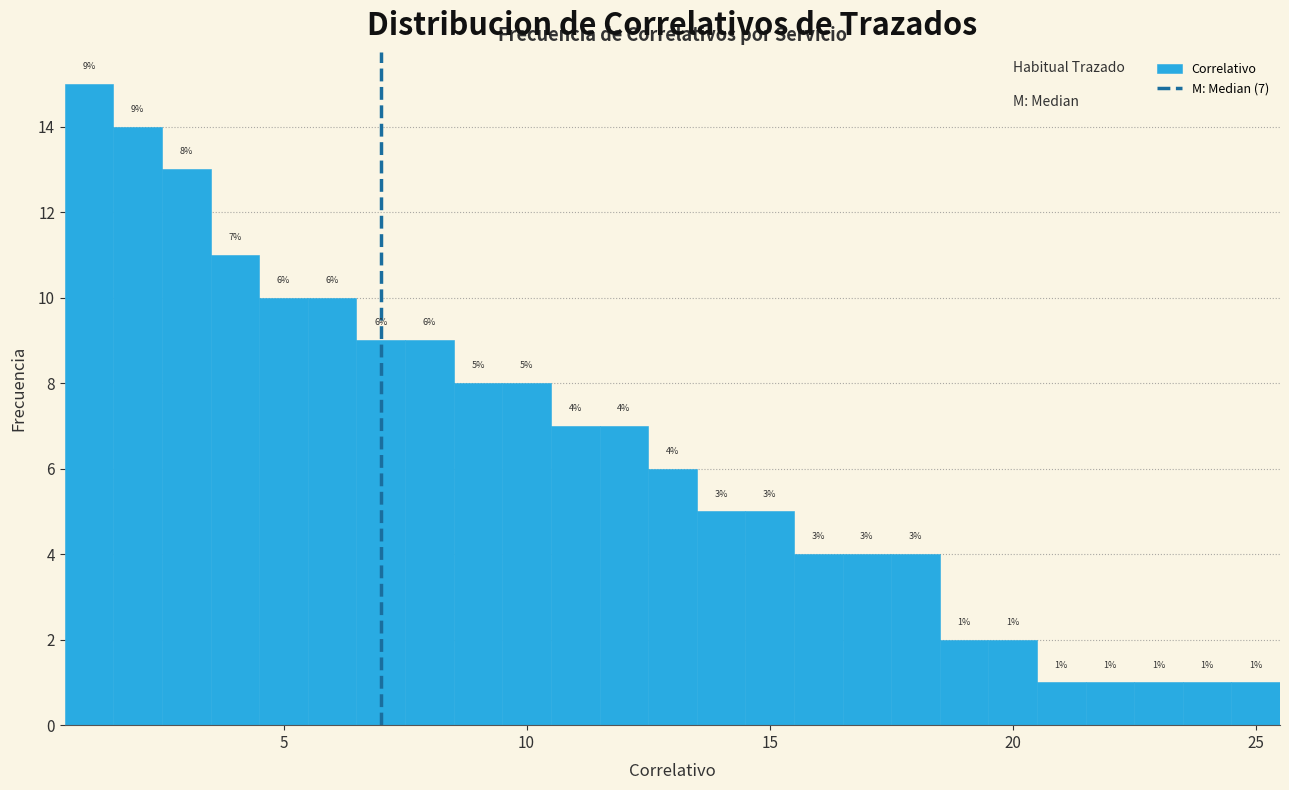

Around what value on the x-axis is the tallest bar? Give the approximate position of its centre, as read against the axis.

1.0